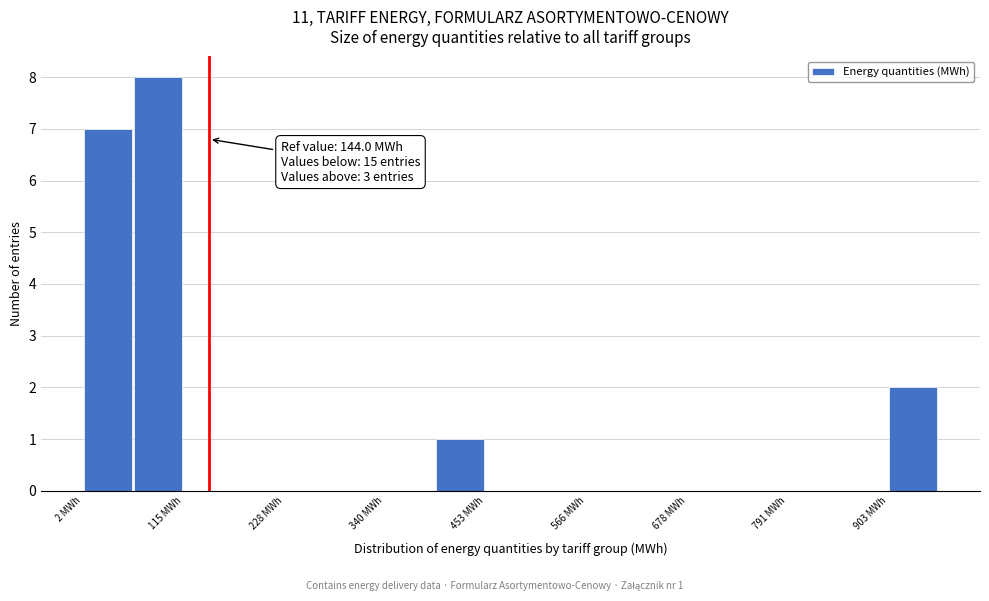

Around what value on the x-axis is the tallest bar? Give the approximate position of its centre, as read against the axis.

80